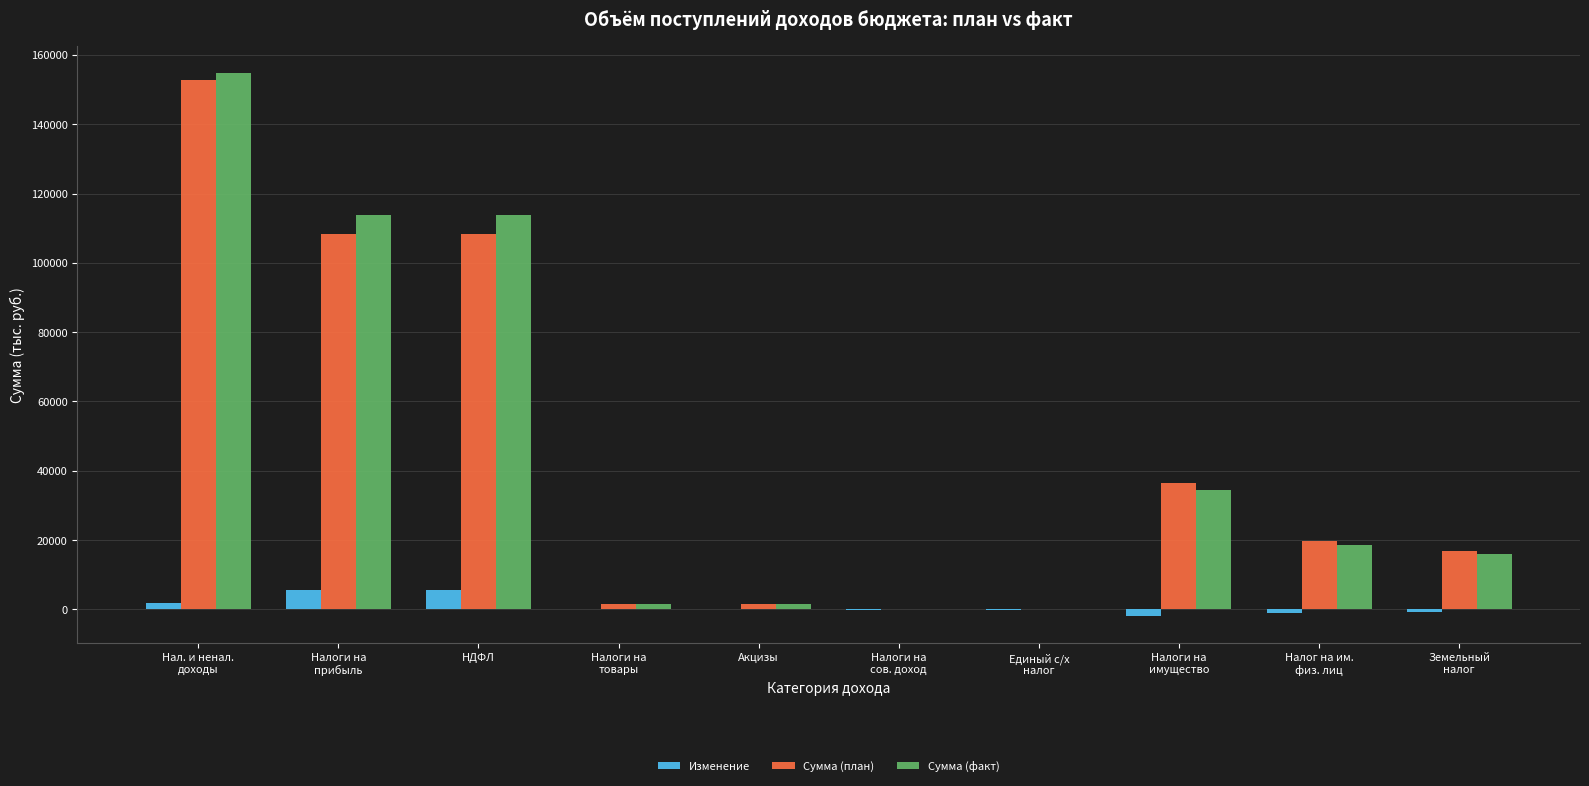

What is the difference between the Изменение values at Единый с/х
налог and Налог на им.
физ. лиц?

942.0